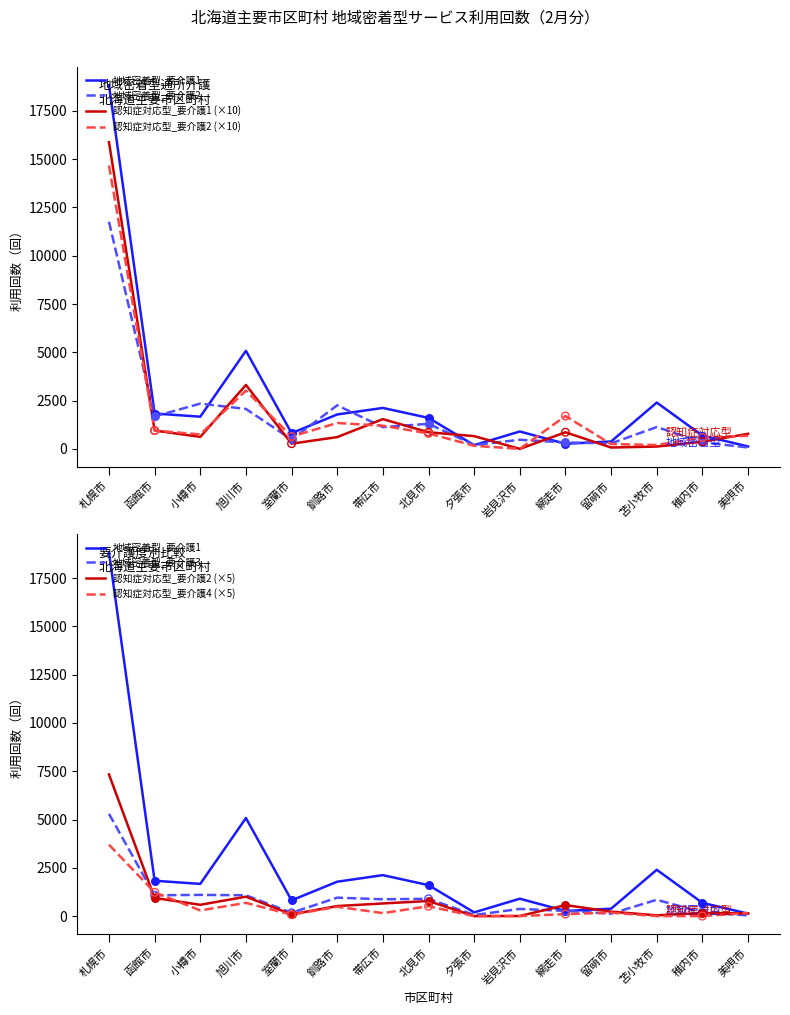

At which category is the sum across all series the highest?

札幌市